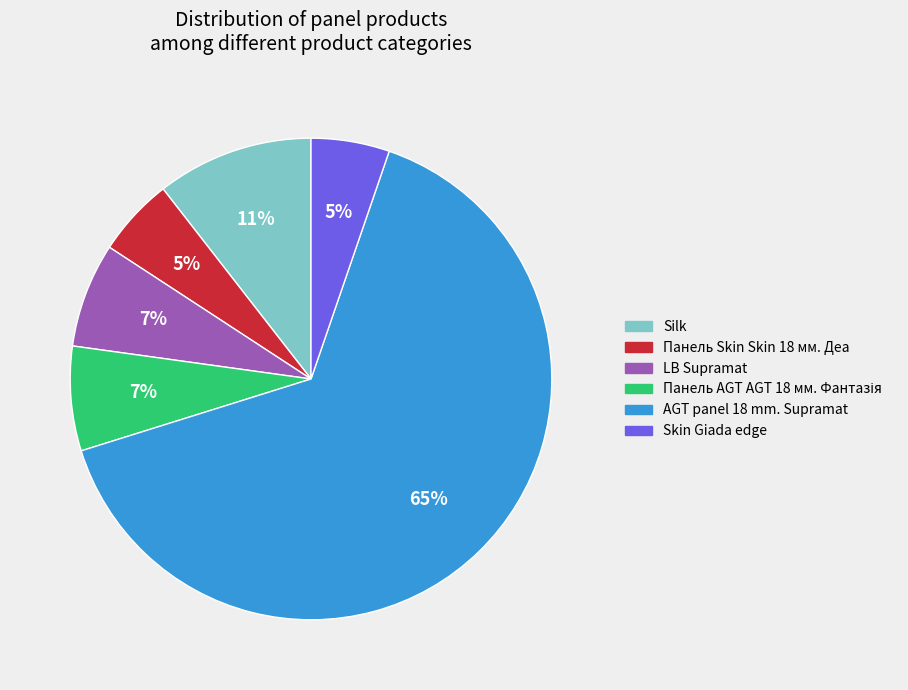

Which has a higher value, Skin Giada edge or AGT panel 18 mm. Supramat?

AGT panel 18 mm. Supramat